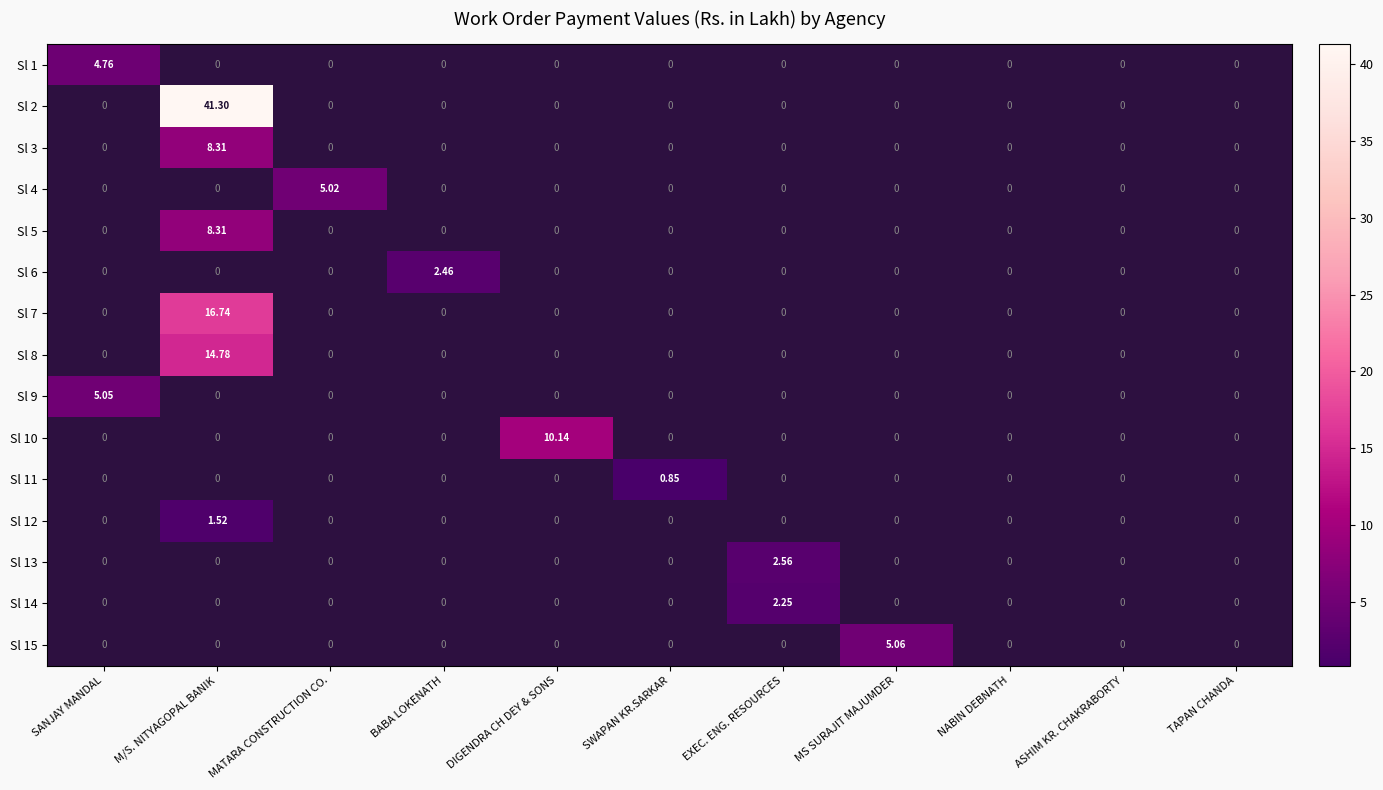

Between DIGENDRA CH DEY & SONS and MATARA CONSTRUCTION CO., which is larger?

MATARA CONSTRUCTION CO.